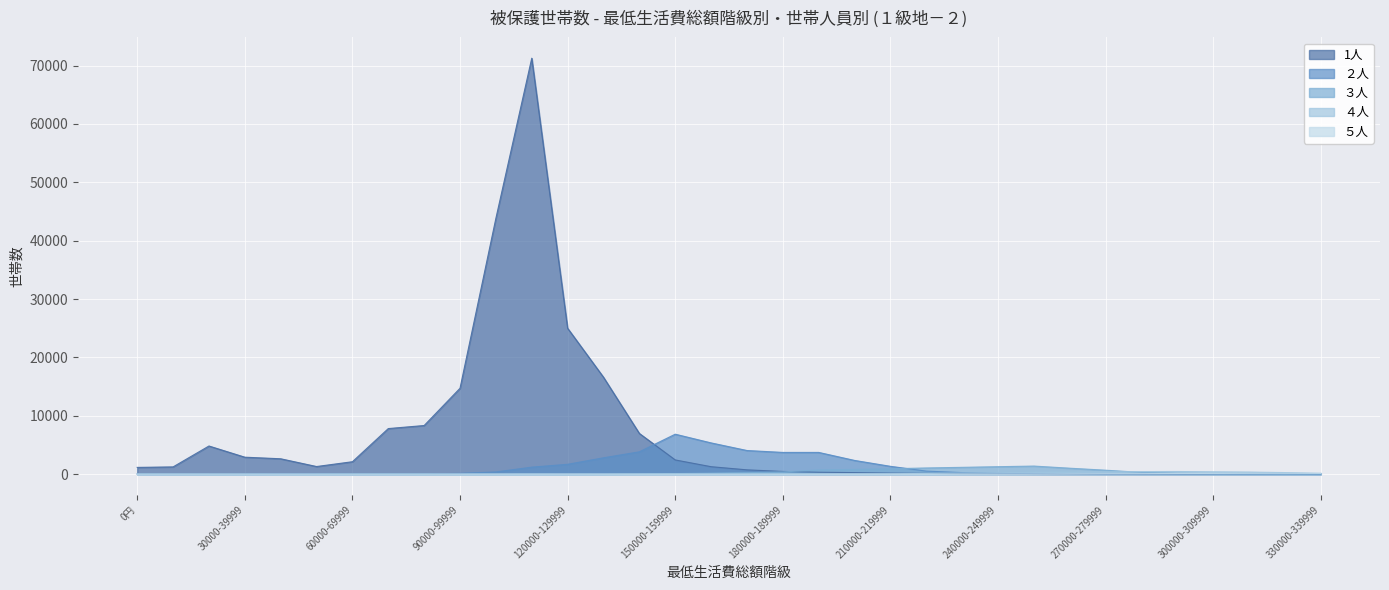

Which series has the largest range (max minus min)?

1人